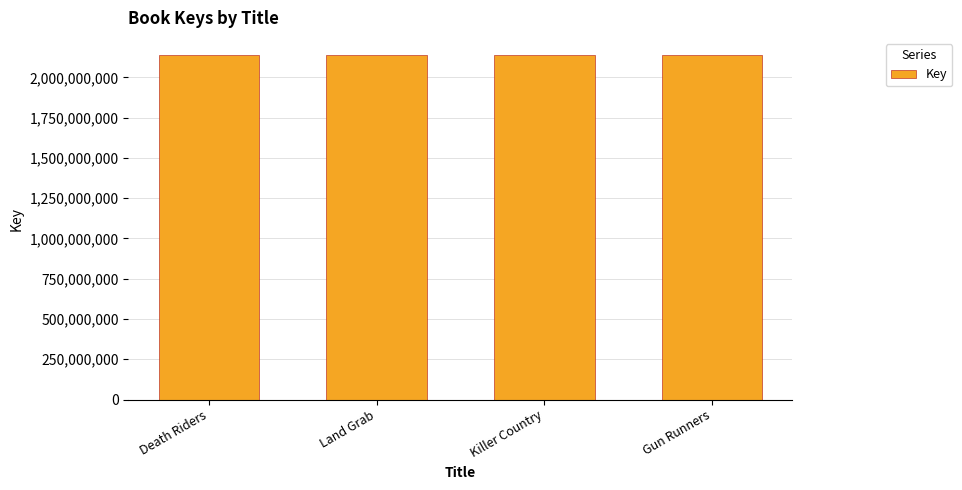

What is the smallest value displayed?

2137678142